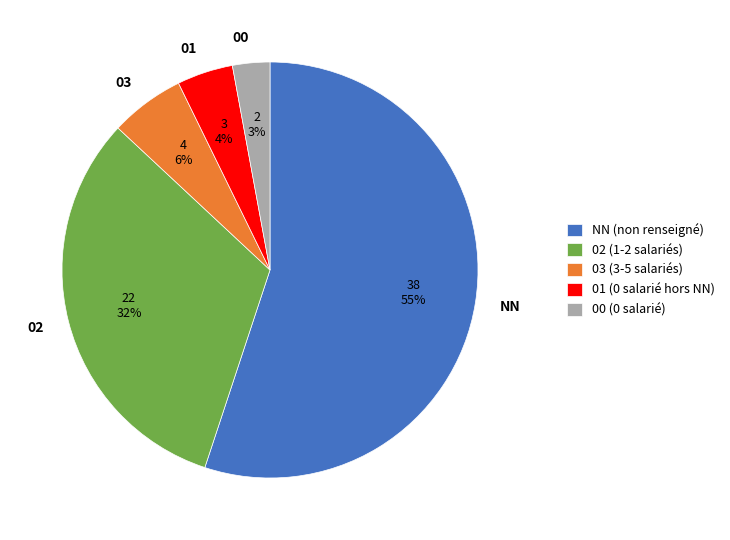

Do 01 and NN together represent more than half of the pie?

Yes